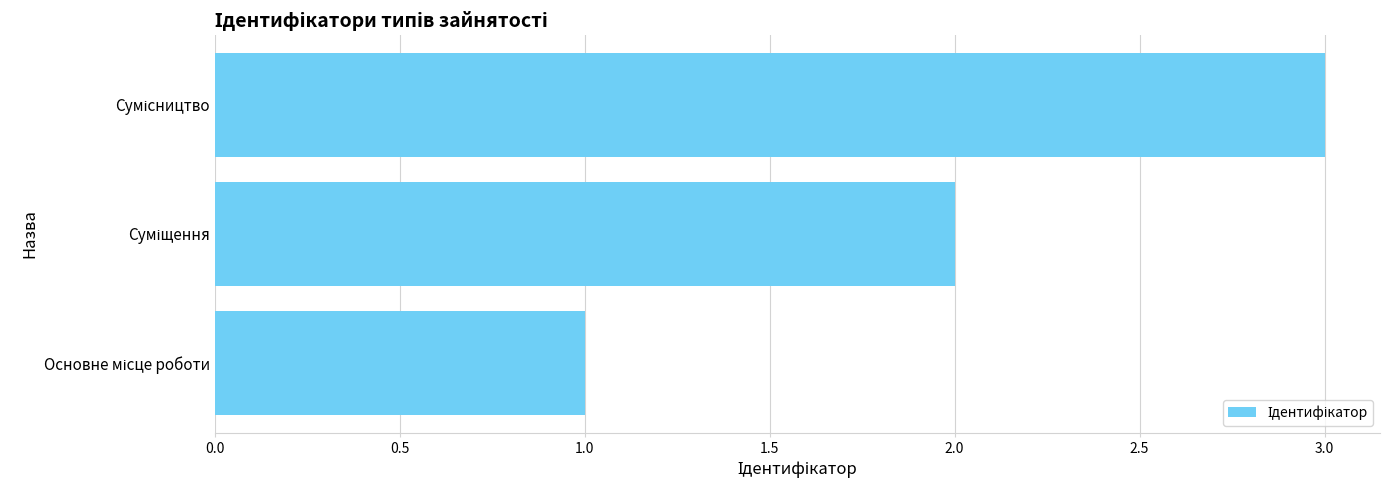

What is the maximum value shown in the chart?

3